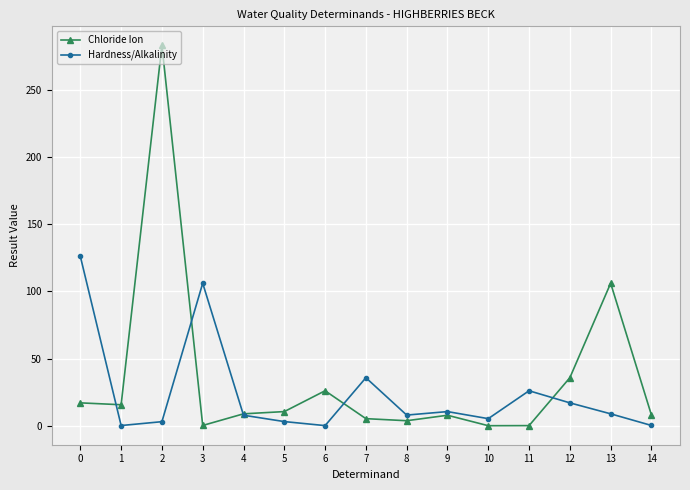

True or false: Hardness/Alkalinity has more than 0 points higher than both neighbors.

True